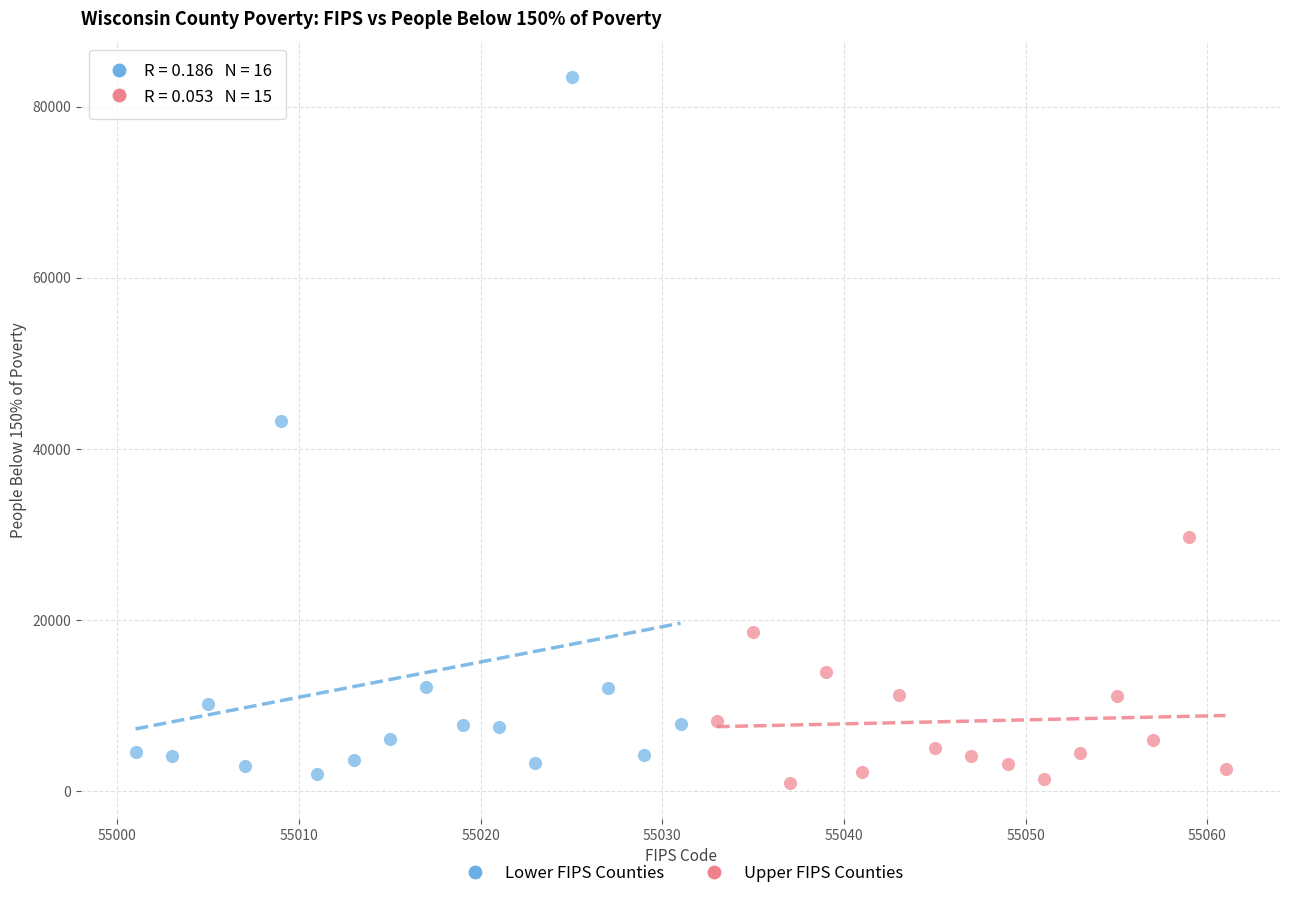

What are all the series names shown in the legend?

Lower FIPS Counties, Upper FIPS Counties